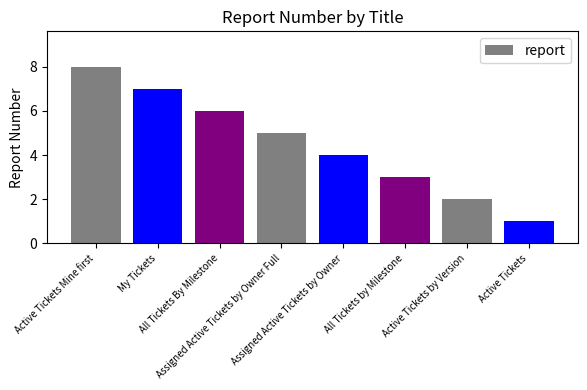

Which label corresponds to the smallest value in the chart?

Active Tickets